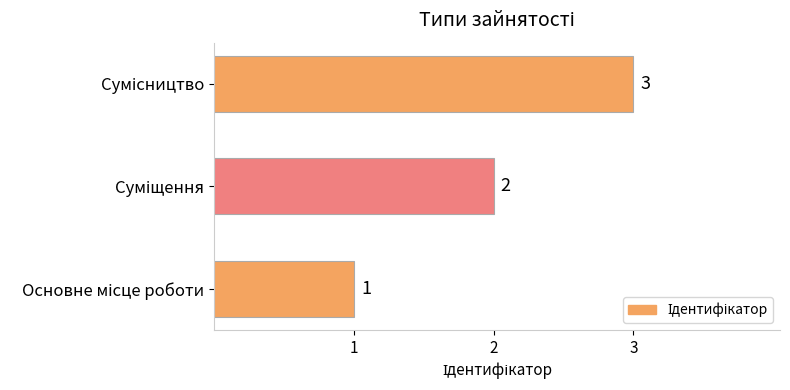

What is the minimum value shown in the chart?

1